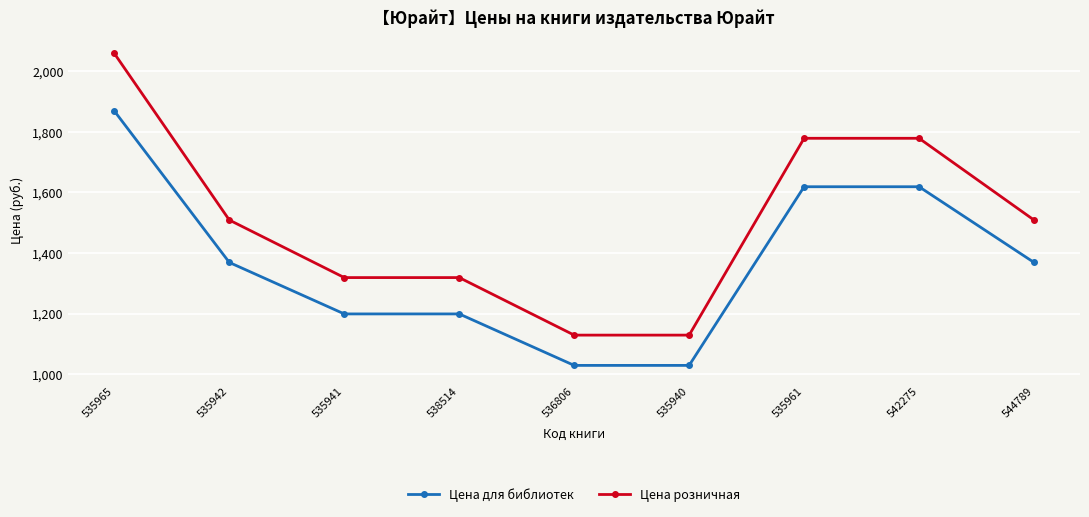

The value of Цена для библиотек at 542275 is 1619. True or false?

True